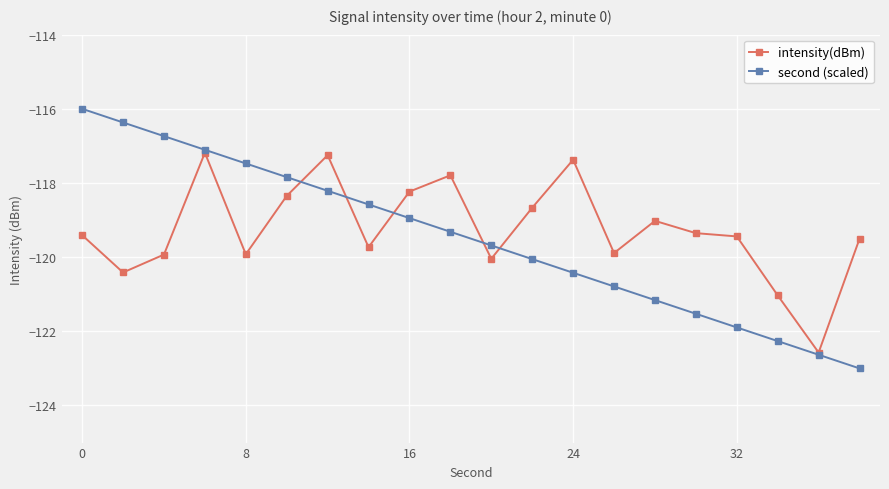

List the series in order of their peak value, lowest first.

intensity(dBm), second (scaled)